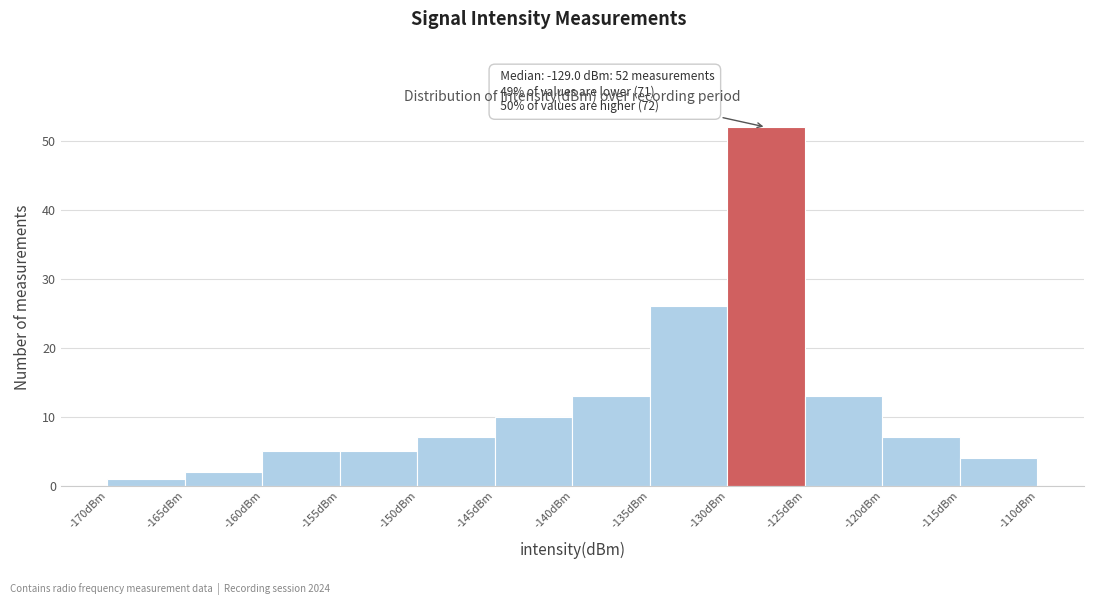

Which range on the x-axis has the tallest bar?

-130 to -125